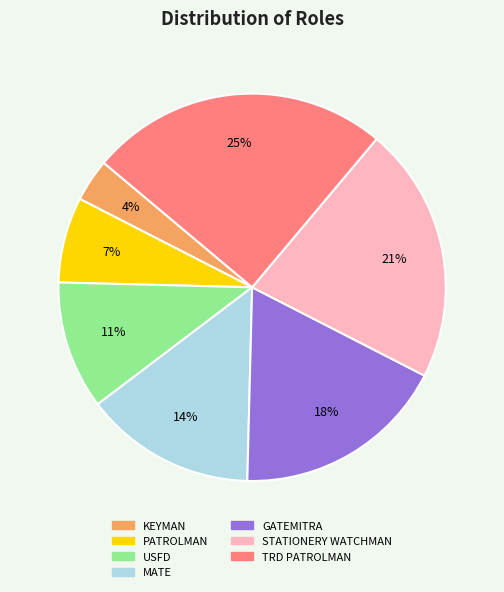

To the nearest percent, what portion does PATROLMAN represent?

7%